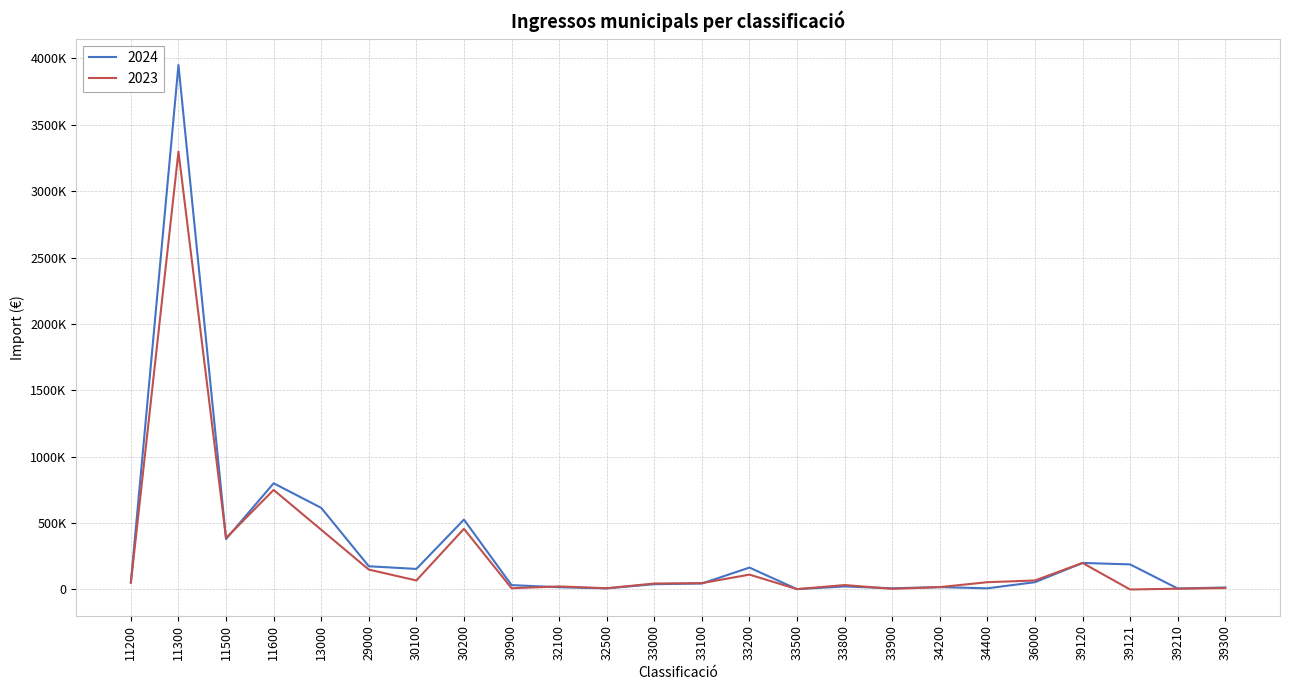

List the series in order of their peak value, highest first.

2024, 2023